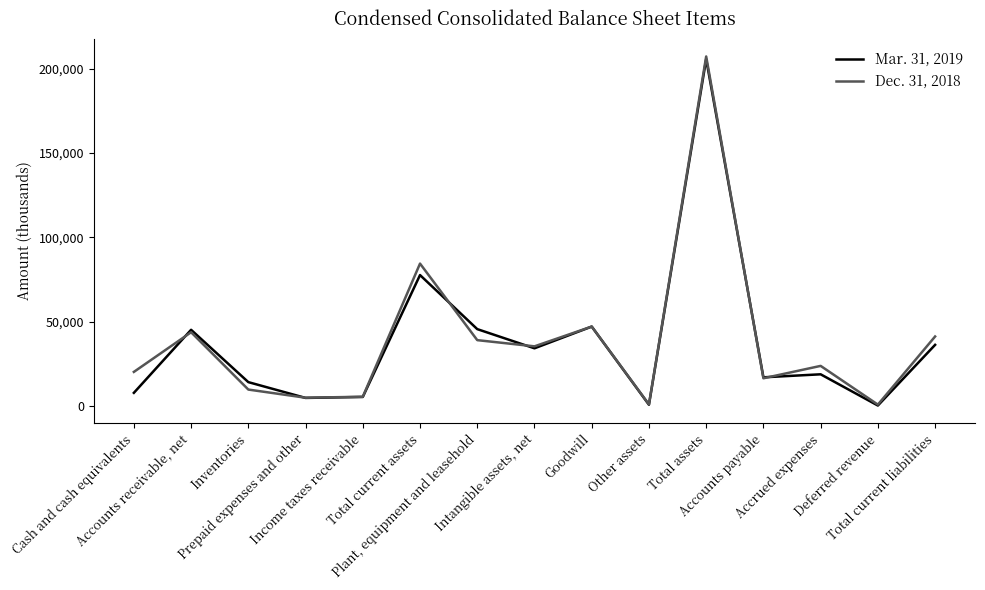

Rank the series by their average value, from highest to lowest.

Dec. 31, 2018, Mar. 31, 2019